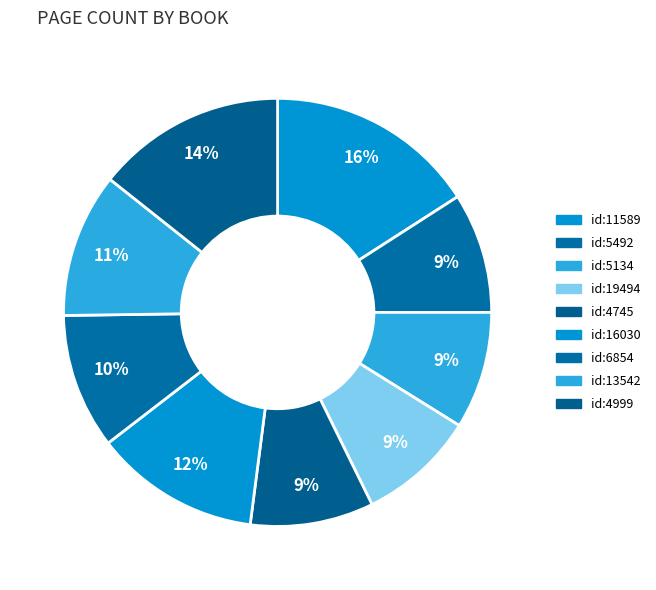

Count the number of slices in the pie.

9